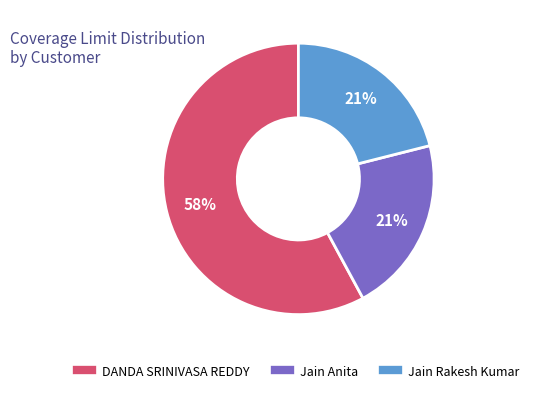

Is Jain Anita the majority of the pie?

No